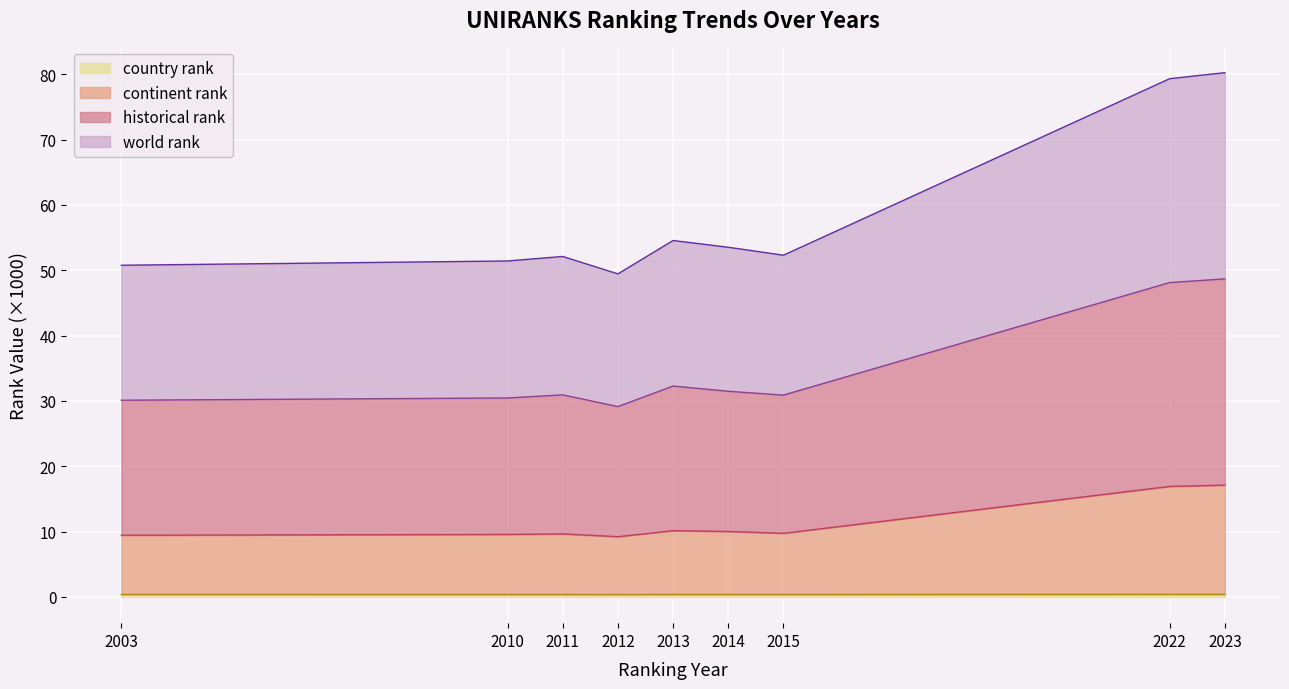

Is it true that world rank equals 50.8 at 2003?

True